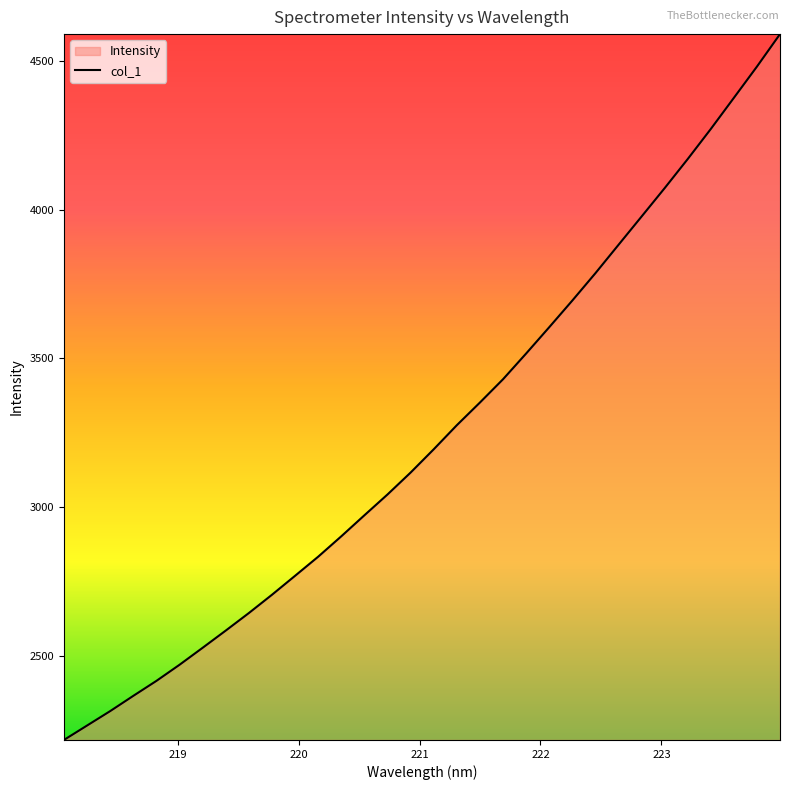

Reading left to right, what are all the values shown in this chart?

2219.4	2267.8	2316.2	2367.4	2417.7	2471.8	2528.9	2586.7	2645.5	2706.9	2770.6	2834.8	2903.2	2973.8	3043.7	3117.2	3195.3	3276.1	3352.2	3430.3	3516.7	3604.9	3694.4	3786.2	3881.5	3976.4	4071.8	4169.5	4270.4	4374.9	4479.9	4589.0